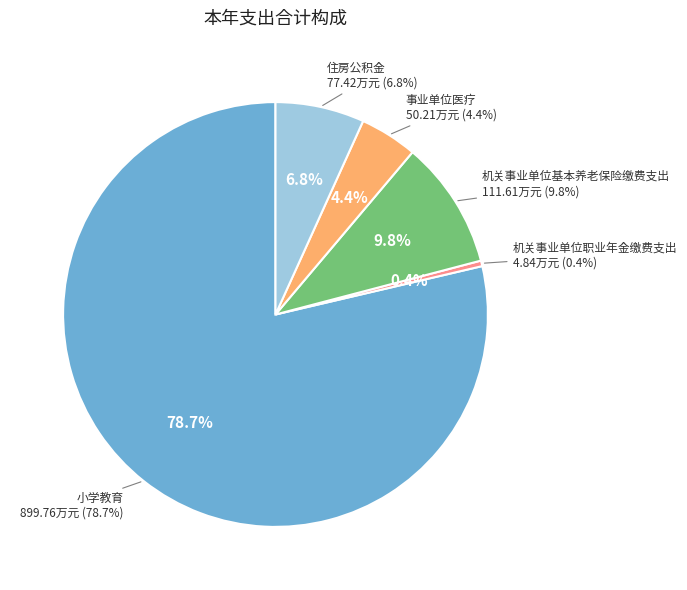

True or false: 机关事业单位基本养老保险缴费支出 accounts for 10% of the total.

True